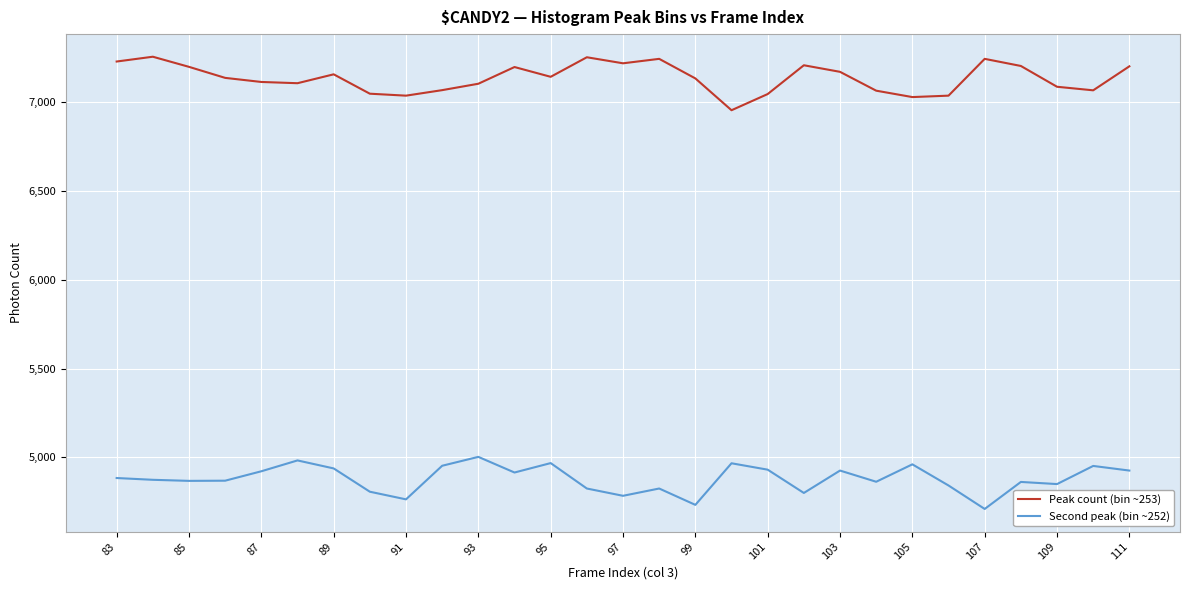

What is the maximum value for Second peak (bin ~252)?

5003